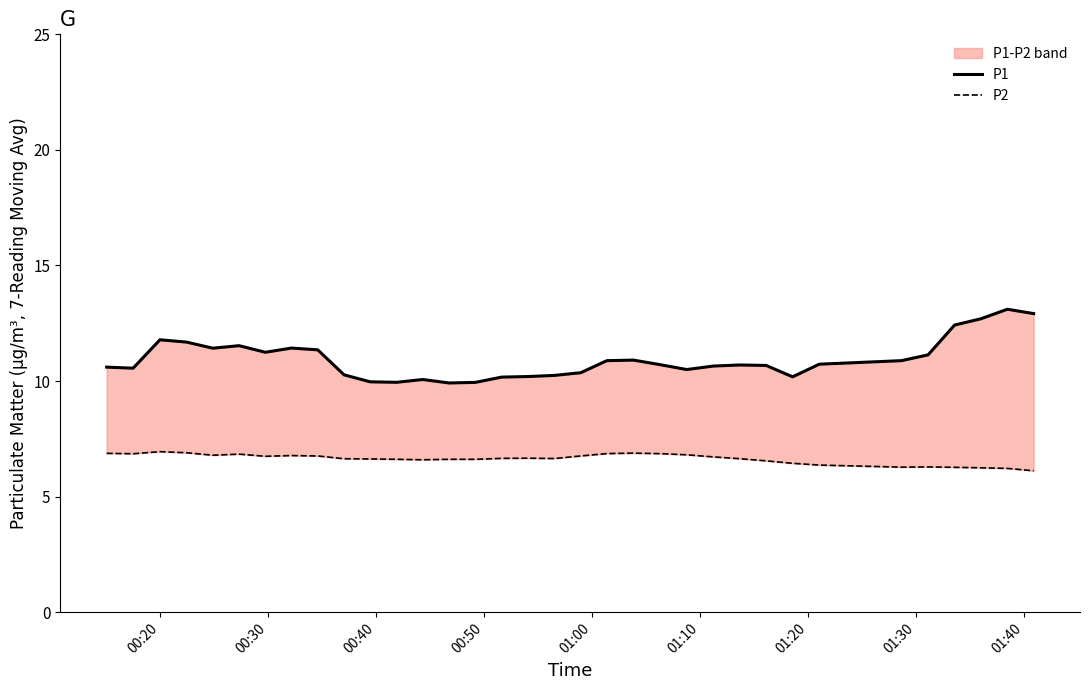

True or false: P1 has more than 0 interior local peaks.

True